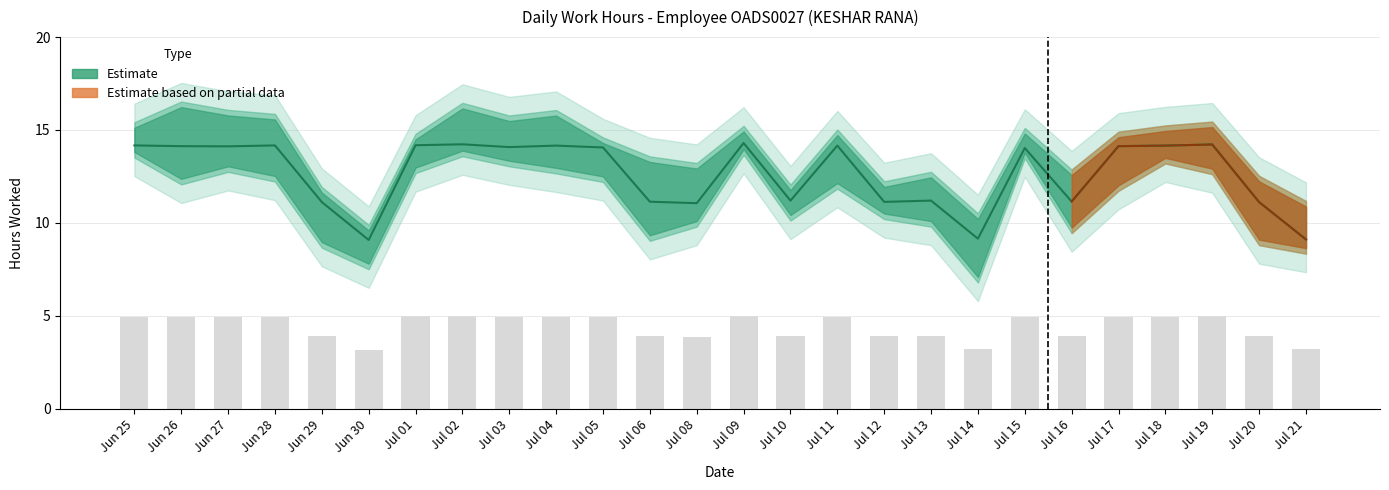

What is the label of the 20th bar from the right?

Jul 01